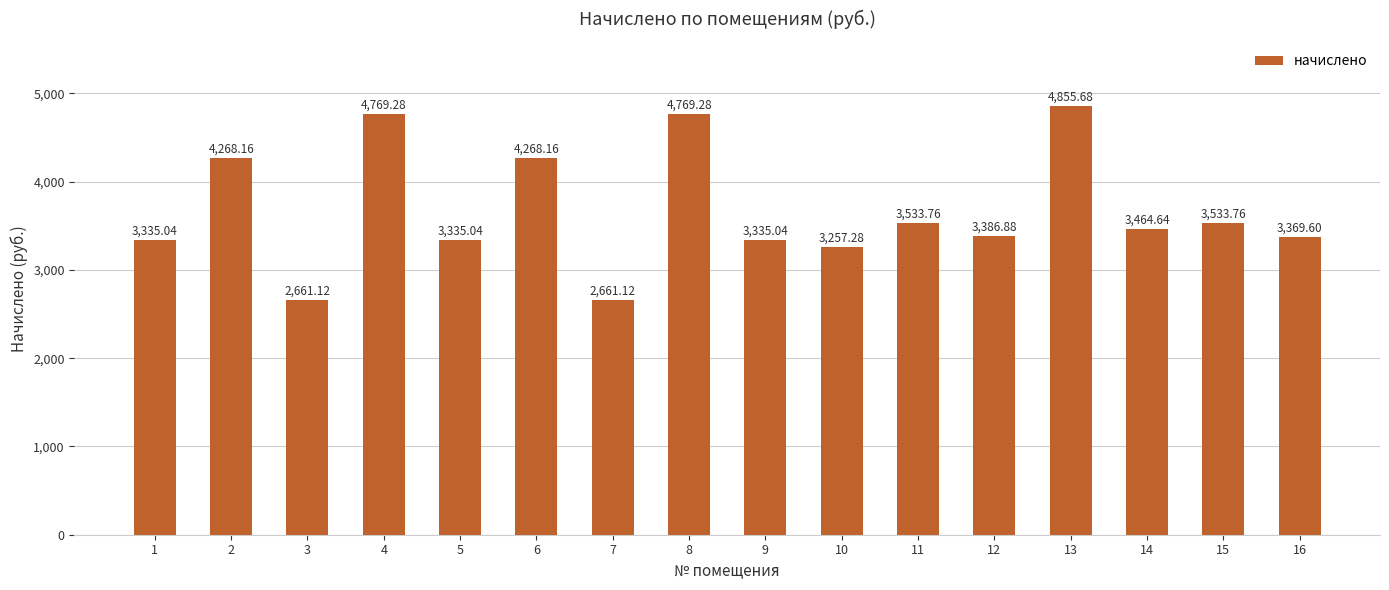

How many bars are there in total?

16